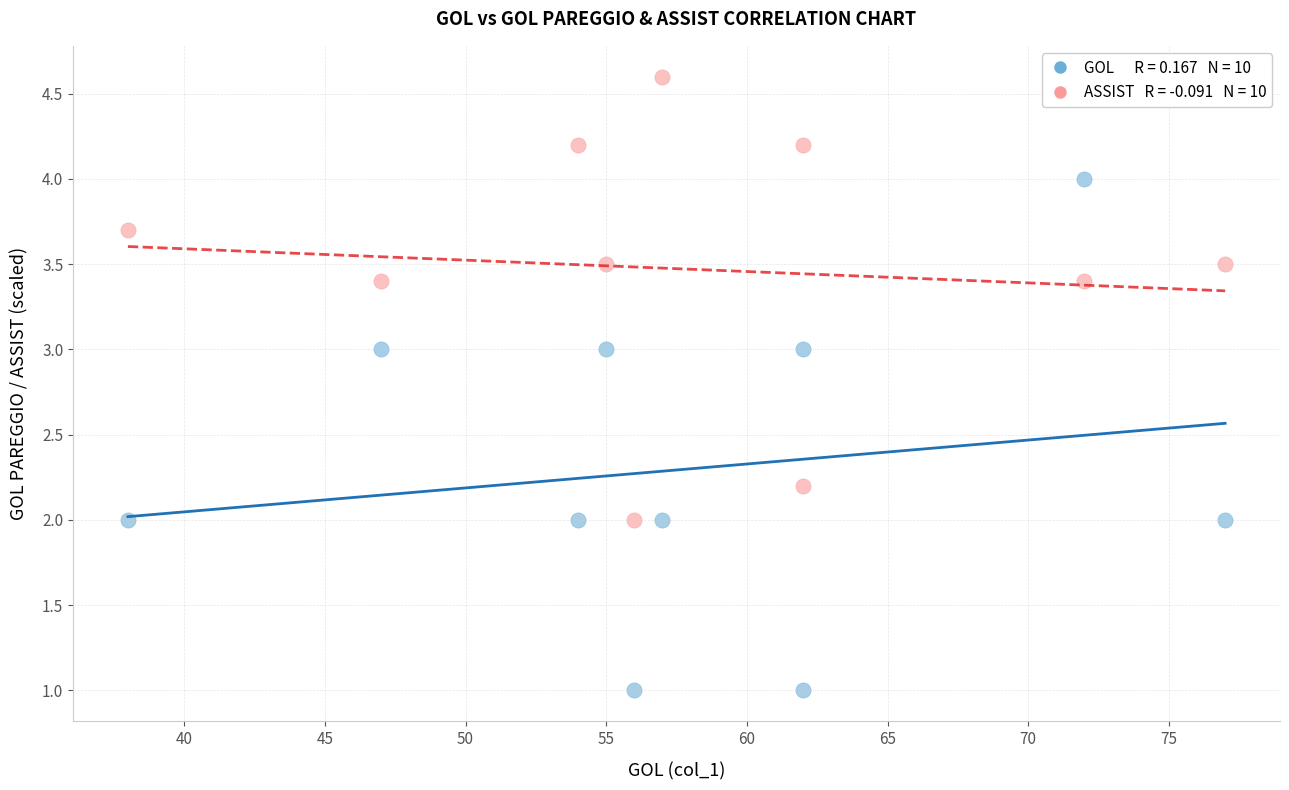

Across all data points, what is the range of X values (max minus min)?

39.0